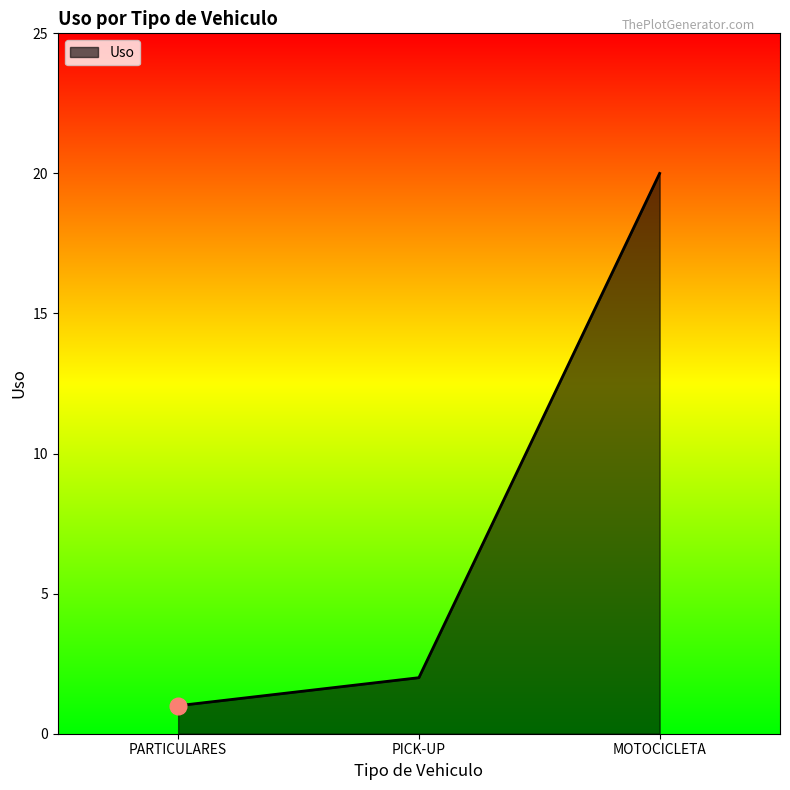

What is the sum of the values at MOTOCICLETA and PARTICULARES?

21